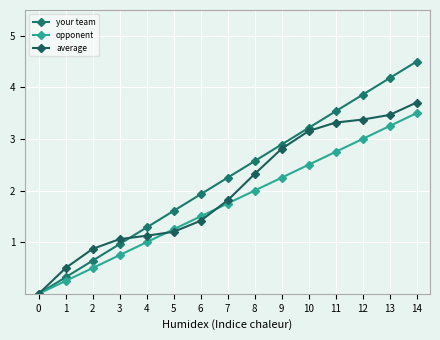

Which series changed the most between 8 and 12?

your team